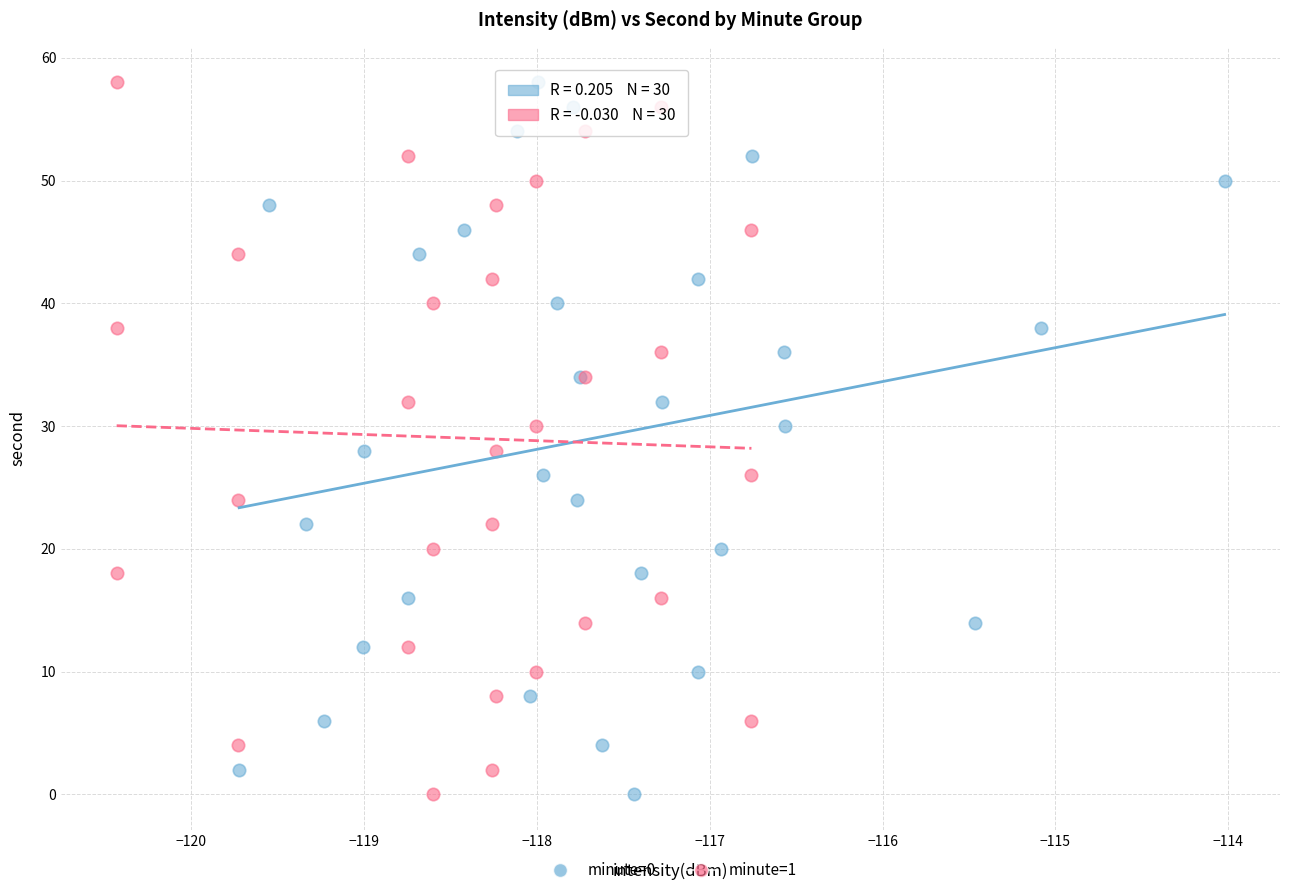

What are all the series names shown in the legend?

minute=0, minute=1